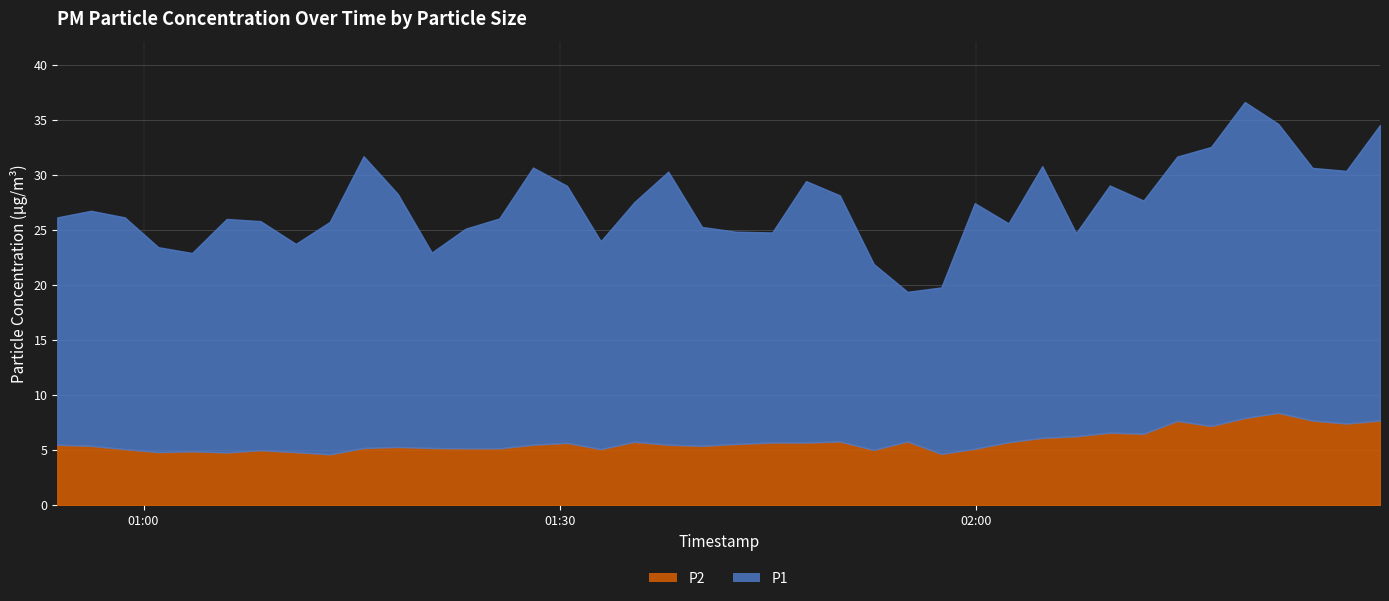

Which has a higher value, 2024-03-23T01:47:46 or 2024-03-23T01:08:26?

2024-03-23T01:47:46